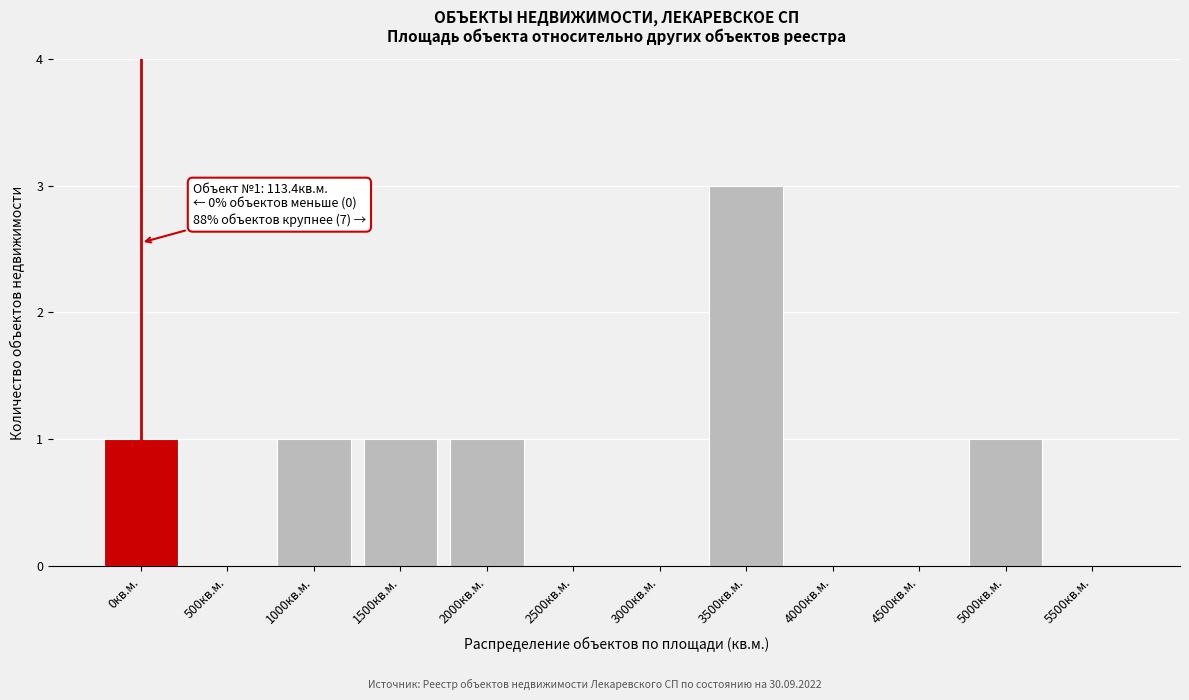

Reading left to right, transcribe all the data shown in this chart.

0кв.м.=1	500кв.м.=0	1000кв.м.=1	1500кв.м.=1	2000кв.м.=1	2500кв.м.=0	3000кв.м.=0	3500кв.м.=3	4000кв.м.=0	4500кв.м.=0	5000кв.м.=1	5500кв.м.=0